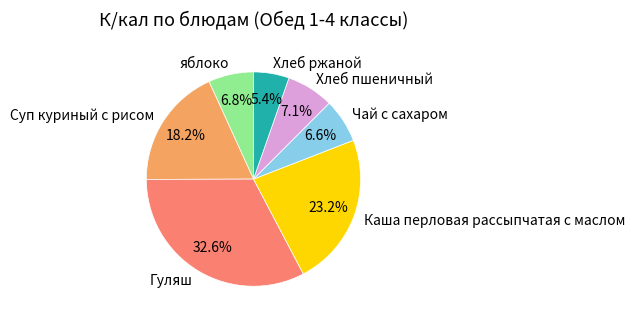

Count the number of slices in the pie.

7